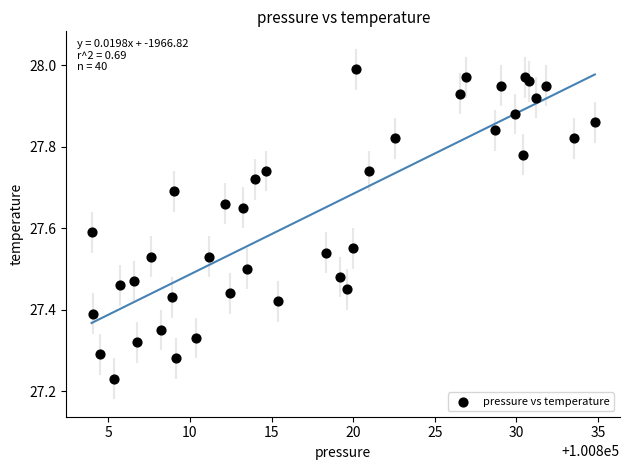

What is the range of Y values (max minus min)?

0.8